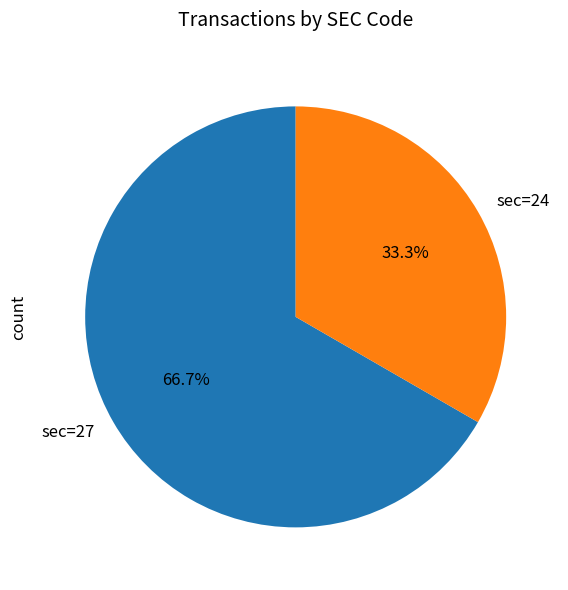

Is there a majority slice in this chart?

Yes